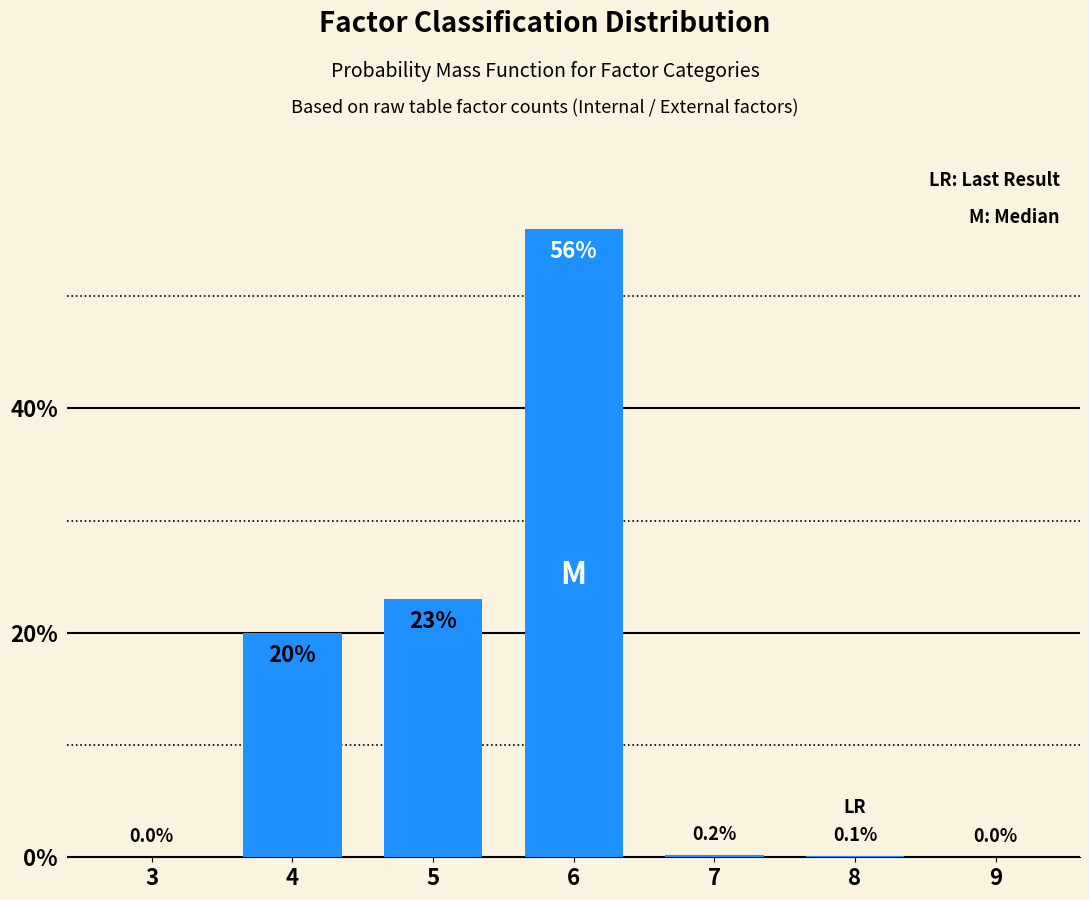

Reading right to left, extract all data points from this chart.

9=0.0	8=0.1	7=0.2	6=56.0	5=23.0	4=20.0	3=0.0